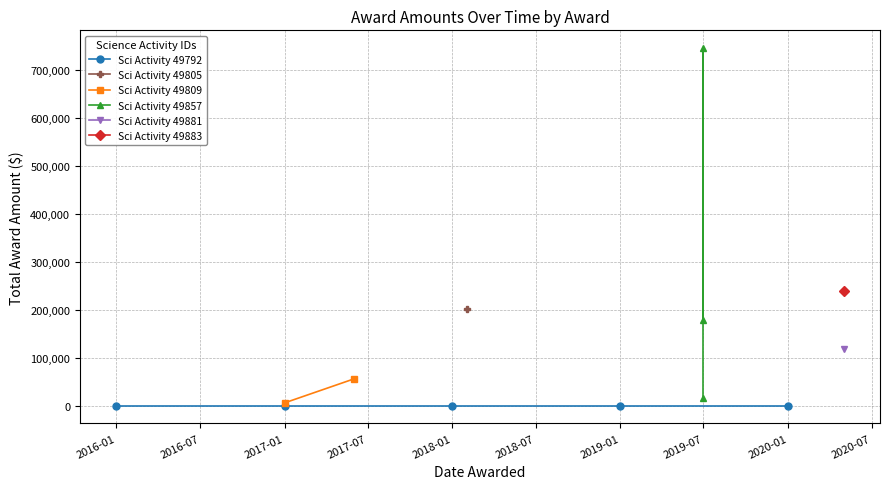

What is the change in value from 2018-01-01 to 2019-06-30?

+178901